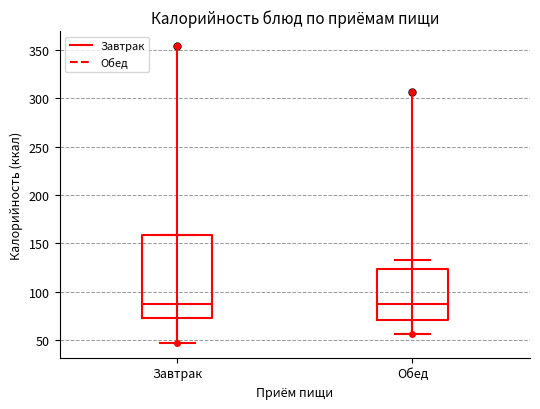

Where does the median line of the box for Завтрак sit on the y-axis? The values are not printed on the chart, so give them approximately, as read against the axis.

85